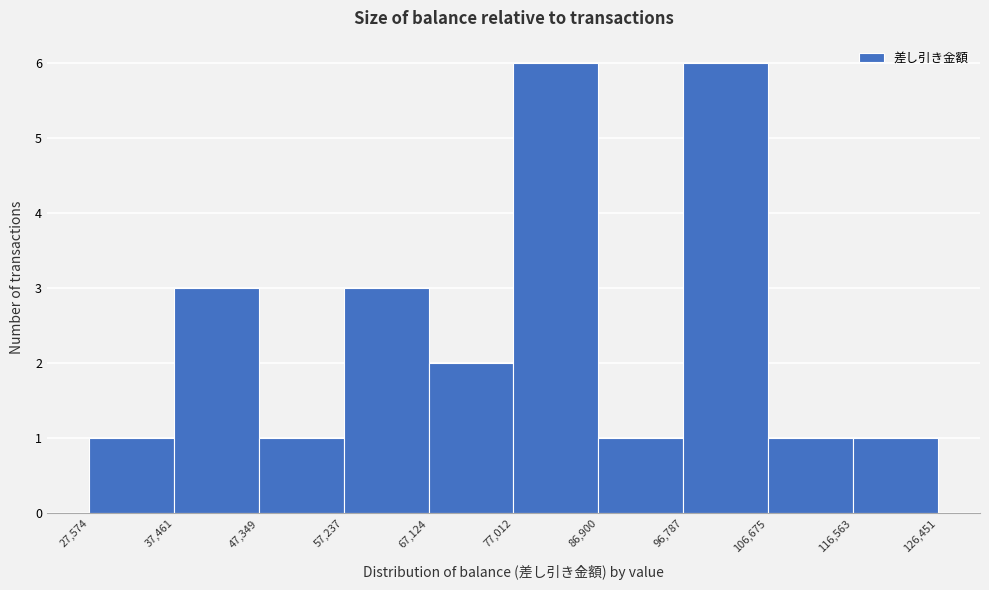

Reading left to right, list every bar in this chart as the range it spans on the x-axis followed by its height. The values are not printed on the chart, so give them approximately, as read against the axis.

27,574 to 37,461: 1
37,461 to 47,349: 3
47,349 to 57,237: 1
57,237 to 67,124: 3
67,124 to 77,012: 2
77,012 to 86,900: 6
86,900 to 96,787: 1
96,787 to 106,675: 6
106,675 to 116,563: 1
116,563 to 126,451: 1